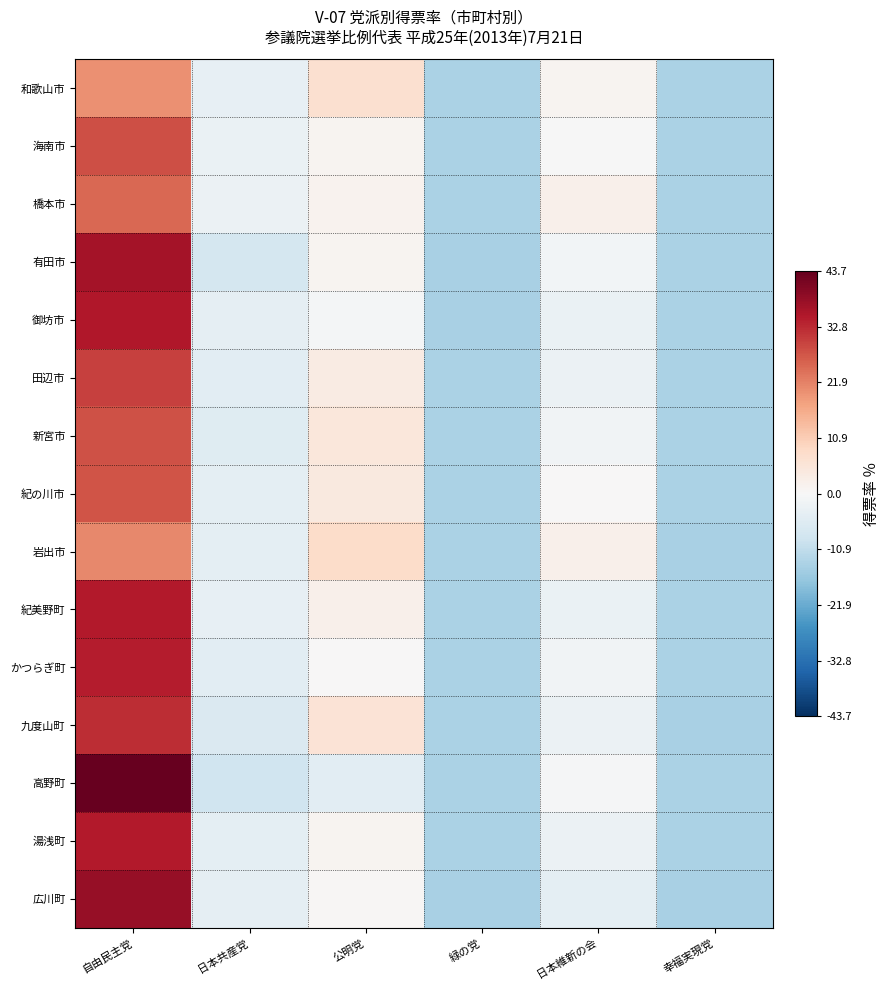

Reading left to right, list all the values displayed in this chart.

和歌山市: 自由民主党=20.0	日本共産党=-3.5	公明党=7.0	緑の党=-13.9	日本維新の会=1.4	幸福実現党=-13.9
海南市: 自由民主党=28.3	日本共産党=-2.7	公明党=1.2	緑の党=-14.0	日本維新の会=-0.2	幸福実現党=-14.0
橋本市: 自由民主党=25.3	日本共産党=-2.7	公明党=1.4	緑の党=-14.0	日本維新の会=2.2	幸福実現党=-13.8
有田市: 自由民主党=36.2	日本共産党=-7.6	公明党=1.2	緑の党=-14.0	日本維新の会=-1.2	幸福実現党=-14.0
御坊市: 自由民主党=35.1	日本共産党=-4.1	公明党=-0.9	緑の党=-14.1	日本維新の会=-3.0	幸福実現党=-14.0
田辺市: 自由民主党=30.0	日本共産党=-4.7	公明党=3.7	緑の党=-13.7	日本維新の会=-2.5	幸福実現党=-13.9
新宮市: 自由民主党=27.9	日本共産党=-5.2	公明党=4.9	緑の党=-13.7	日本維新の会=-1.6	幸福実現党=-13.9
紀の川市: 自由民主党=27.4	日本共産党=-4.3	公明党=4.2	緑の党=-13.9	日本維新の会=0.3	幸福実現党=-14.0
岩出市: 自由民主党=21.0	日本共産党=-4.3	公明党=7.9	緑の党=-14.0	日本維新の会=2.3	幸福実現党=-14.0
紀美野町: 自由民主党=34.6	日本共産党=-3.7	公明党=2.2	緑の党=-13.9	日本維新の会=-3.0	幸福実現党=-14.0
かつらぎ町: 自由民主党=34.3	日本共産党=-4.5	公明党=0.3	緑の党=-14.0	日本維新の会=-1.6	幸福実現党=-13.8
九度山町: 自由民主党=32.3	日本共産党=-6.5	公明党=5.9	緑の党=-14.0	日本維新の会=-2.5	幸福実現党=-14.3
高野町: 自由民主党=43.7	日本共産党=-8.6	公明党=-4.7	緑の党=-13.7	日本維新の会=-0.4	幸福実現党=-13.9
湯浅町: 自由民主党=34.9	日本共産党=-4.2	公明党=1.3	緑の党=-14.0	日本維新の会=-2.6	幸福実現党=-14.0
広川町: 自由民主党=38.1	日本共産党=-4.1	公明党=0.6	緑の党=-14.1	日本維新の会=-4.4	幸福実現党=-14.0